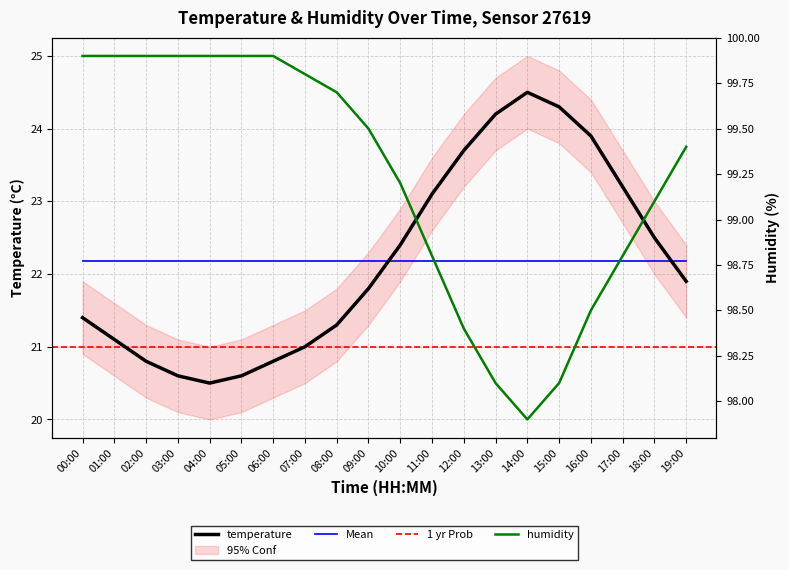

Which series changed the most between 07:00 and 17:00?

temperature